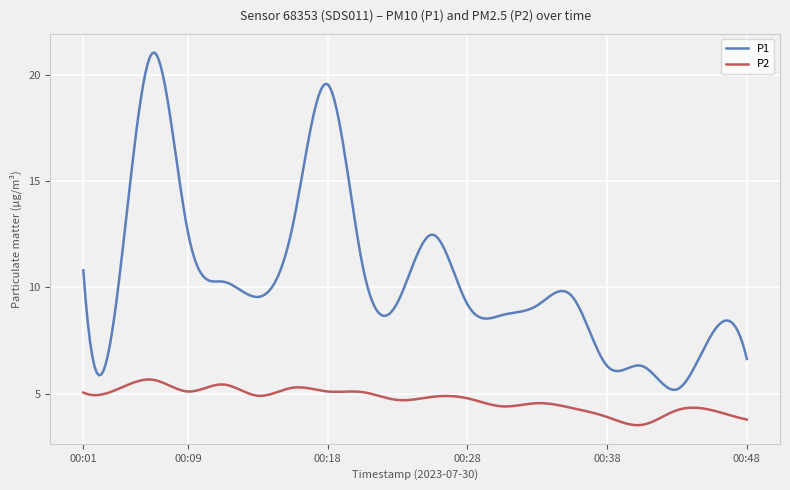

Which series has the widest spread of values?

P1